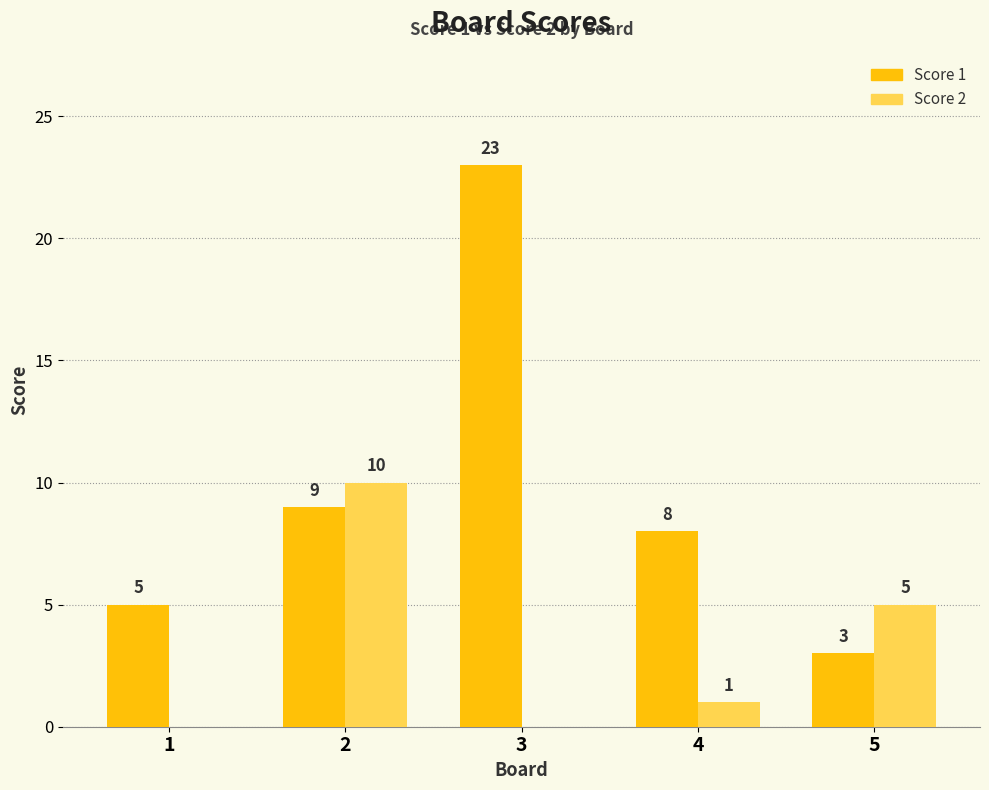

What is the greatest value displayed?

23